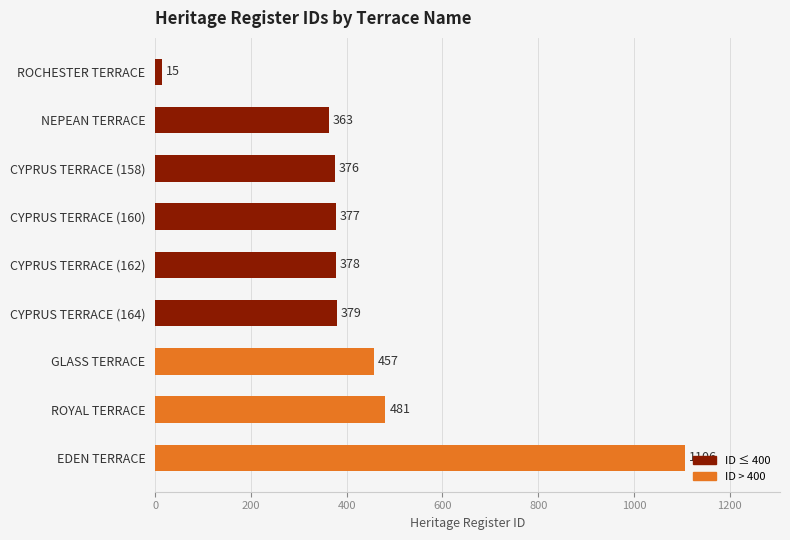

How many distinct data groups are displayed?

1